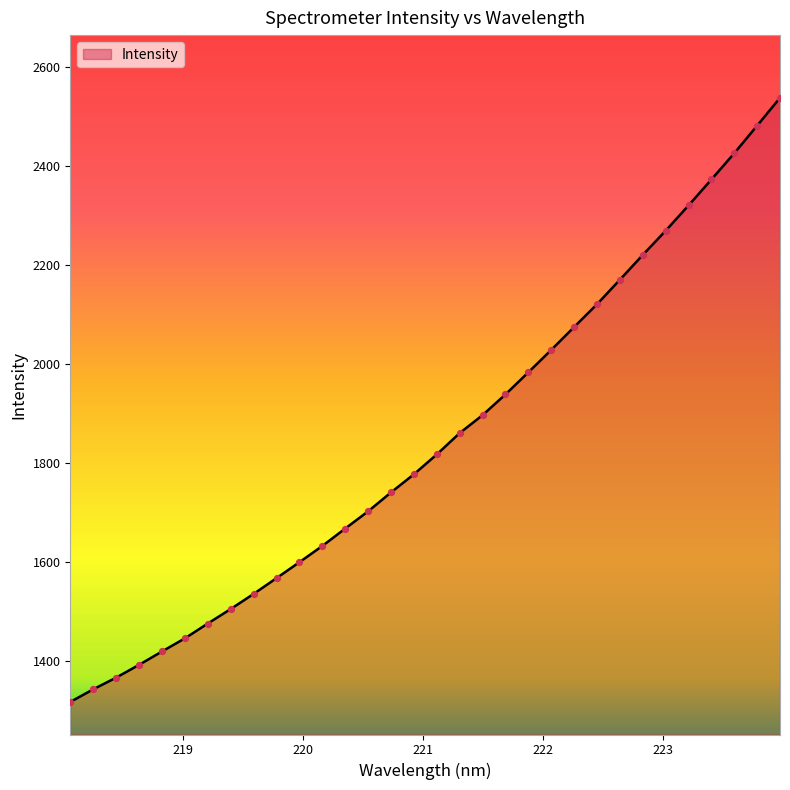

What is the difference between the maximum and minimum values?

1221.7